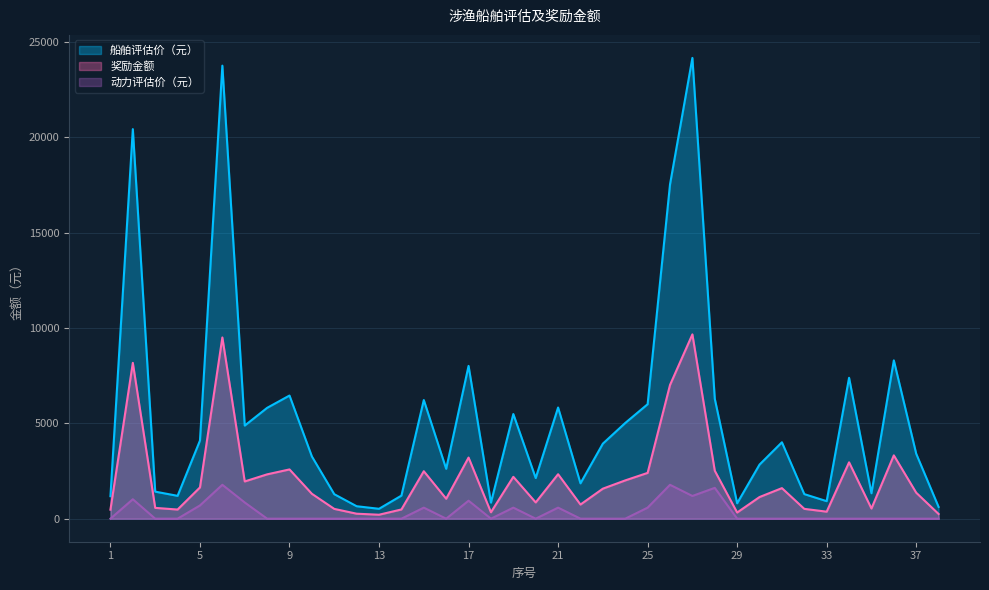

The 动力评估价（元） series shows 633.8 at 22. True or false?

False